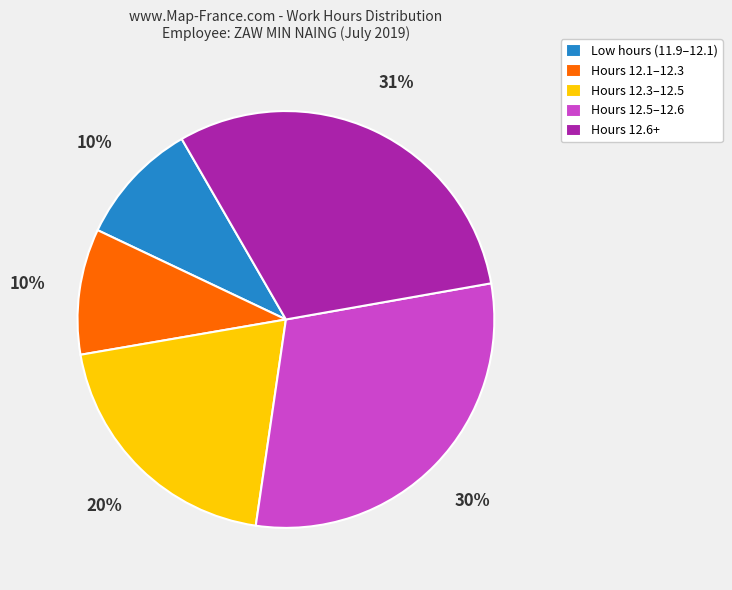

What percentage is the Hours 12.3–12.5 slice, to the nearest percent?

20%